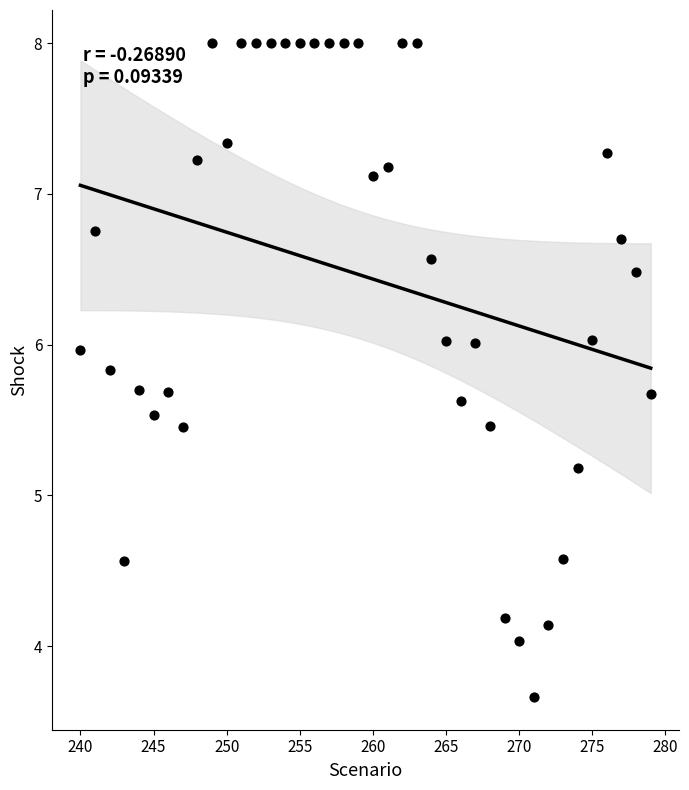

What Y value in the scatter plot is closest to 5?

5.2